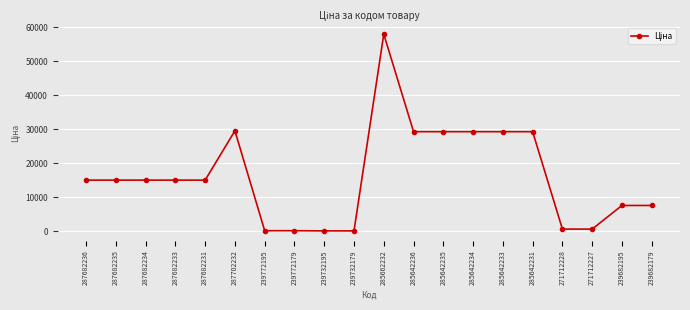

Count the number of data series in this chart.

1